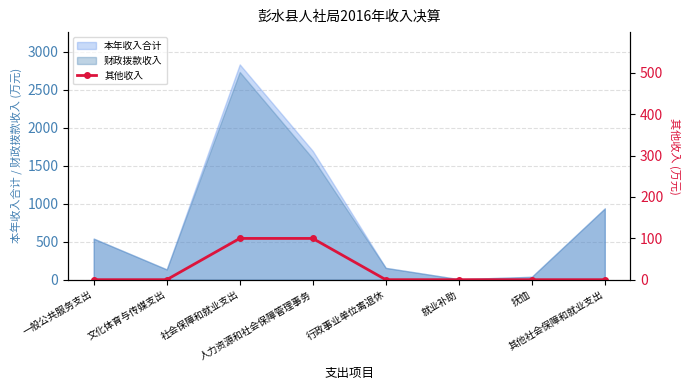

Which label corresponds to the smallest value in the chart?

一般公共服务支出